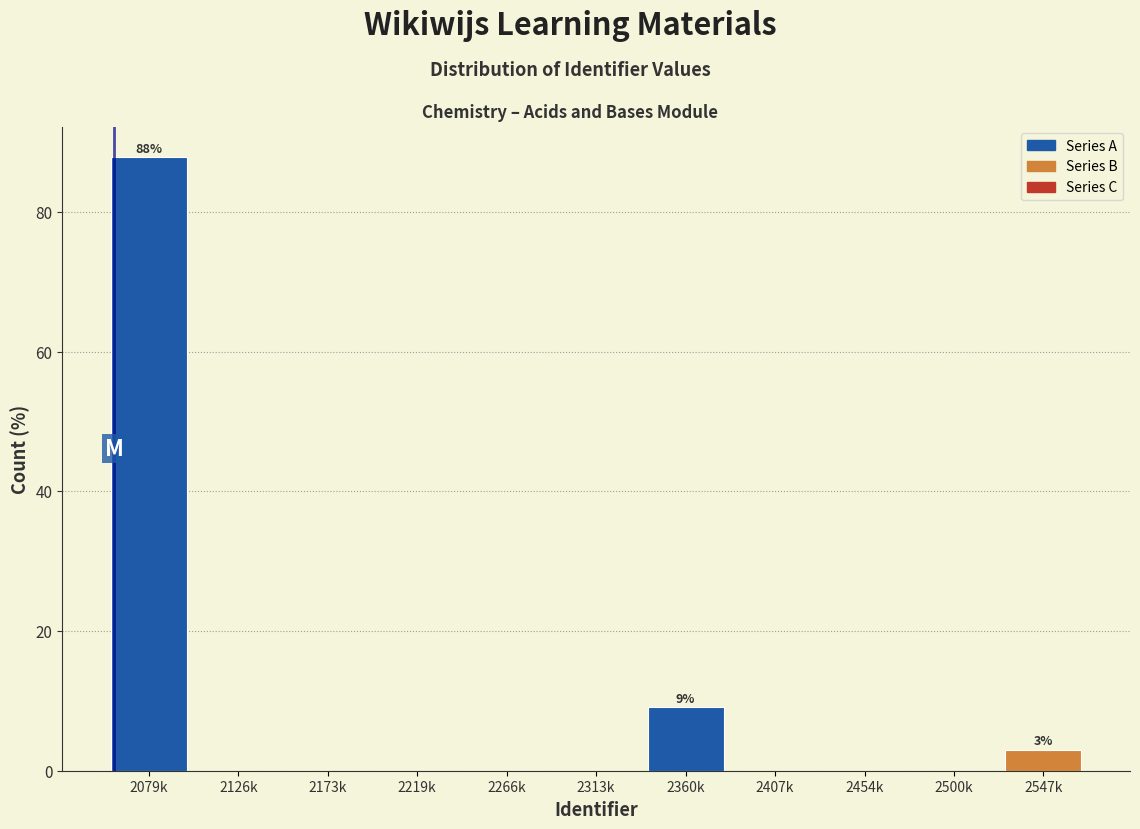

Reading left to right, list all the values displayed in this chart.

2079k=87.9	2126k=0.0	2173k=0.0	2219k=0.0	2266k=0.0	2313k=0.0	2360k=9.1	2407k=0.0	2454k=0.0	2500k=0.0	2547k=3.0